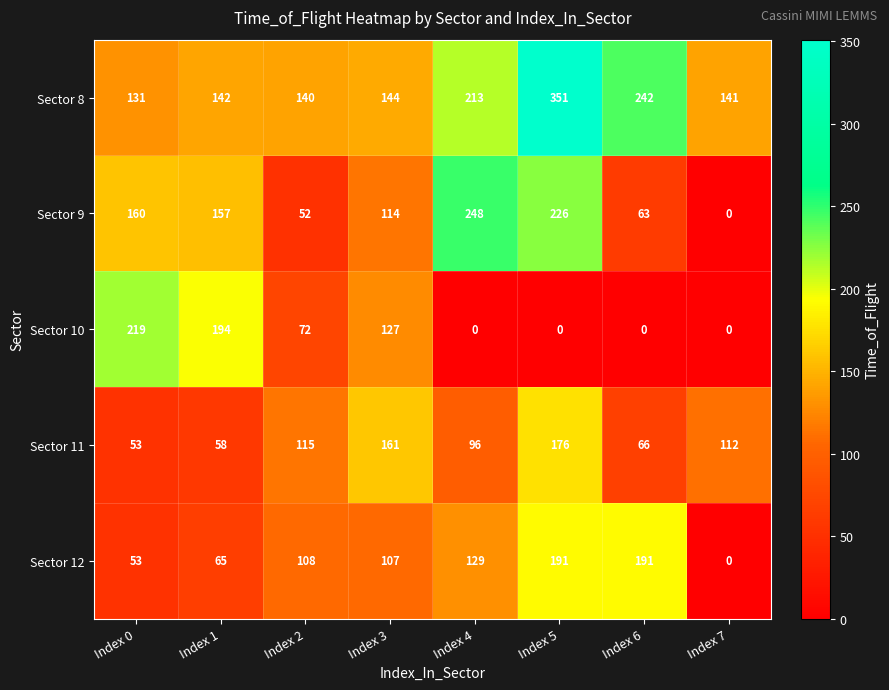

True or false: Sector 9 has a value of 52 at Index 2.

True